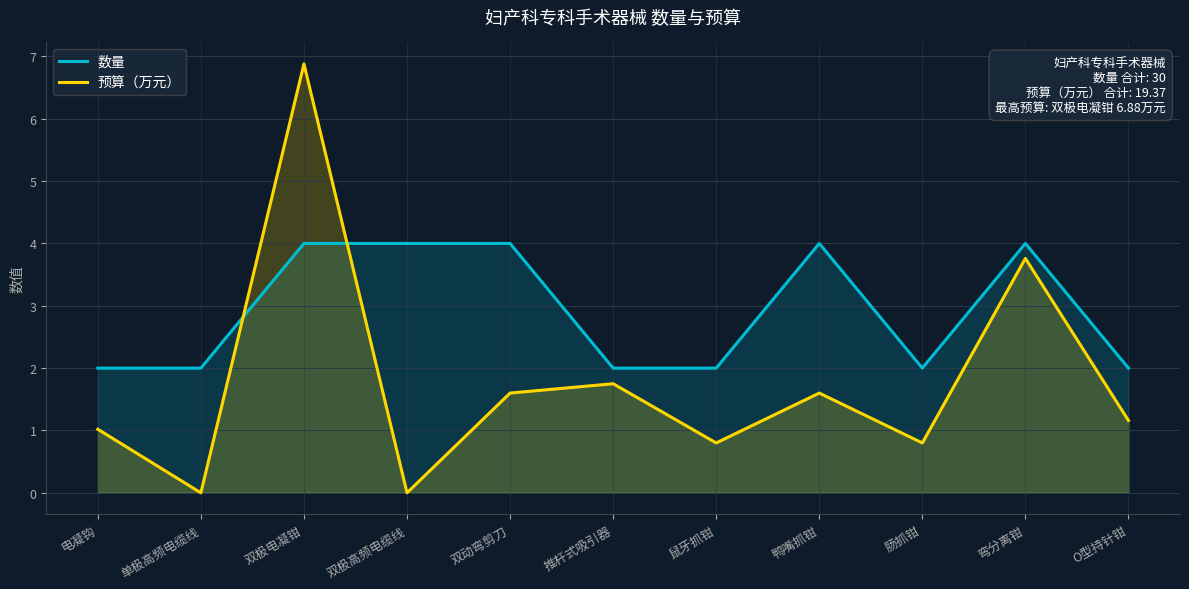

What is the label of the 10th point from the right?

单极高频电缆线